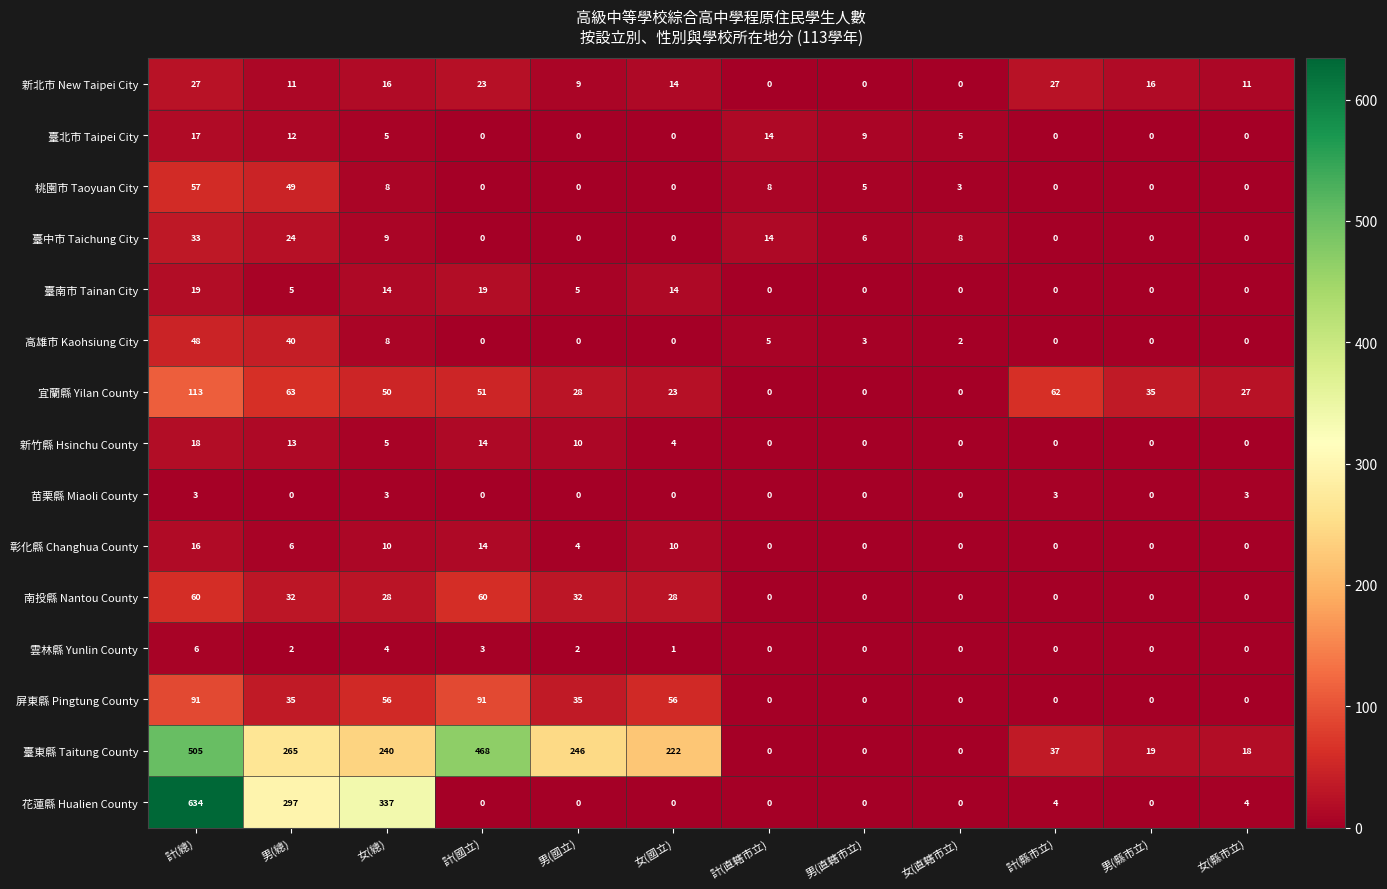

Which series has the largest total across all categories?

臺東縣 Taitung County